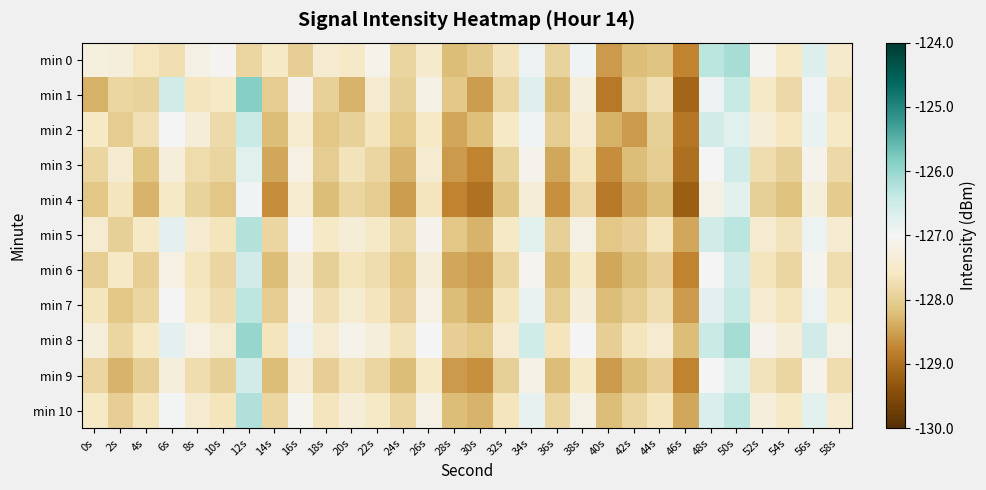

Reading left to right, what are all the values shown in this chart?

min 0: 0s=-127.3	2s=-127.3	4s=-127.6	6s=-127.7	8s=-127.2	10s=-127.1	12s=-127.9	14s=-127.6	16s=-128.0	18s=-127.4	20s=-127.5	22s=-127.1	24s=-127.9	26s=-127.5	28s=-128.2	30s=-128.1	32s=-127.7	34s=-126.9	36s=-127.9	38s=-127.0	40s=-128.6	42s=-128.2	44s=-128.2	46s=-128.8	48s=-126.3	50s=-126.1	52s=-127.1	54s=-127.5	56s=-126.7	58s=-127.5
min 1: 0s=-128.3	2s=-127.9	4s=-127.9	6s=-126.5	8s=-127.6	10s=-127.5	12s=-125.9	14s=-128.0	16s=-127.1	18s=-128.0	20s=-128.3	22s=-127.4	24s=-128.0	26s=-127.2	28s=-128.1	30s=-128.5	32s=-127.9	34s=-126.7	36s=-128.2	38s=-127.3	40s=-128.9	42s=-128.0	44s=-127.7	46s=-129.1	48s=-126.9	50s=-126.4	52s=-127.5	54s=-127.8	56s=-127.0	58s=-127.7
min 2: 0s=-127.5	2s=-128.0	4s=-127.7	6s=-127.0	8s=-127.3	10s=-127.8	12s=-126.4	14s=-128.2	16s=-127.5	18s=-128.1	20s=-128.0	22s=-127.7	24s=-128.1	26s=-127.6	28s=-128.4	30s=-128.2	32s=-127.5	34s=-126.9	36s=-128.0	38s=-127.4	40s=-128.3	42s=-128.6	44s=-128.0	46s=-128.9	48s=-126.5	50s=-126.7	52s=-127.3	54s=-127.6	56s=-126.8	58s=-127.5
min 3: 0s=-127.9	2s=-127.4	4s=-128.1	6s=-127.3	8s=-127.8	10s=-127.9	12s=-126.7	14s=-128.4	16s=-127.2	18s=-128.0	20s=-127.7	22s=-127.9	24s=-128.3	26s=-127.4	28s=-128.6	30s=-128.8	32s=-127.9	34s=-127.1	36s=-128.4	38s=-127.7	40s=-128.7	42s=-128.2	44s=-128.0	46s=-129.0	48s=-127.0	50s=-126.5	52s=-127.8	54s=-128.0	56s=-127.1	58s=-127.8
min 4: 0s=-128.1	2s=-127.7	4s=-128.3	6s=-127.5	8s=-127.9	10s=-128.1	12s=-127.0	14s=-128.7	16s=-127.5	18s=-128.2	20s=-127.9	22s=-128.0	24s=-128.5	26s=-127.7	28s=-128.8	30s=-129.0	32s=-128.1	34s=-127.3	36s=-128.7	38s=-127.9	40s=-128.9	42s=-128.4	44s=-128.2	46s=-129.2	48s=-127.2	50s=-126.8	52s=-128.0	54s=-128.2	56s=-127.3	58s=-128.0
min 5: 0s=-127.4	2s=-128.0	4s=-127.5	6s=-126.8	8s=-127.4	10s=-127.7	12s=-126.2	14s=-127.9	16s=-127.0	18s=-127.5	20s=-127.3	22s=-127.5	24s=-127.9	26s=-127.1	28s=-128.1	30s=-128.3	32s=-127.5	34s=-126.7	36s=-128.0	38s=-127.2	40s=-128.1	42s=-128.0	44s=-127.7	46s=-128.4	48s=-126.5	50s=-126.3	52s=-127.4	54s=-127.7	56s=-126.9	58s=-127.4
min 6: 0s=-128.0	2s=-127.5	4s=-128.0	6s=-127.2	8s=-127.7	10s=-127.9	12s=-126.5	14s=-128.2	16s=-127.3	18s=-128.0	20s=-127.7	22s=-127.8	24s=-128.1	26s=-127.3	28s=-128.4	30s=-128.6	32s=-127.9	34s=-127.1	36s=-128.2	38s=-127.5	40s=-128.4	42s=-128.2	44s=-128.0	46s=-128.8	48s=-127.0	50s=-126.5	52s=-127.7	54s=-127.9	56s=-127.1	58s=-127.8
min 7: 0s=-127.7	2s=-128.1	4s=-127.9	6s=-127.0	8s=-127.5	10s=-127.8	12s=-126.3	14s=-128.0	16s=-127.1	18s=-127.7	20s=-127.4	22s=-127.7	24s=-128.0	26s=-127.2	28s=-128.2	30s=-128.4	32s=-127.7	34s=-126.8	36s=-128.0	38s=-127.3	40s=-128.2	42s=-128.0	44s=-127.8	46s=-128.6	48s=-126.8	50s=-126.4	52s=-127.4	54s=-127.7	56s=-126.9	58s=-127.5
min 8: 0s=-127.3	2s=-127.9	4s=-127.5	6s=-126.8	8s=-127.2	10s=-127.4	12s=-126.0	14s=-127.7	16s=-126.9	18s=-127.4	20s=-127.1	22s=-127.3	24s=-127.7	26s=-127.0	28s=-128.0	30s=-128.1	32s=-127.4	34s=-126.5	36s=-127.7	38s=-127.0	40s=-128.0	42s=-127.7	44s=-127.4	46s=-128.2	48s=-126.4	50s=-126.1	52s=-127.1	54s=-127.3	56s=-126.5	58s=-127.2
min 9: 0s=-127.9	2s=-128.3	4s=-128.0	6s=-127.3	8s=-127.8	10s=-128.0	12s=-126.5	14s=-128.2	16s=-127.4	18s=-128.0	20s=-127.7	22s=-127.9	24s=-128.2	26s=-127.5	28s=-128.6	30s=-128.7	32s=-128.0	34s=-127.2	36s=-128.2	38s=-127.5	40s=-128.6	42s=-128.2	44s=-128.0	46s=-128.8	48s=-127.0	50s=-126.7	52s=-127.7	54s=-127.9	56s=-127.1	58s=-127.8
min 10: 0s=-127.5	2s=-128.0	4s=-127.7	6s=-127.0	8s=-127.4	10s=-127.7	12s=-126.2	14s=-127.9	16s=-127.1	18s=-127.7	20s=-127.3	22s=-127.5	24s=-127.9	26s=-127.2	28s=-128.2	30s=-128.3	32s=-127.7	34s=-126.8	36s=-127.9	38s=-127.2	40s=-128.2	42s=-127.9	44s=-127.7	46s=-128.4	48s=-126.7	50s=-126.3	52s=-127.3	54s=-127.5	56s=-126.8	58s=-127.4